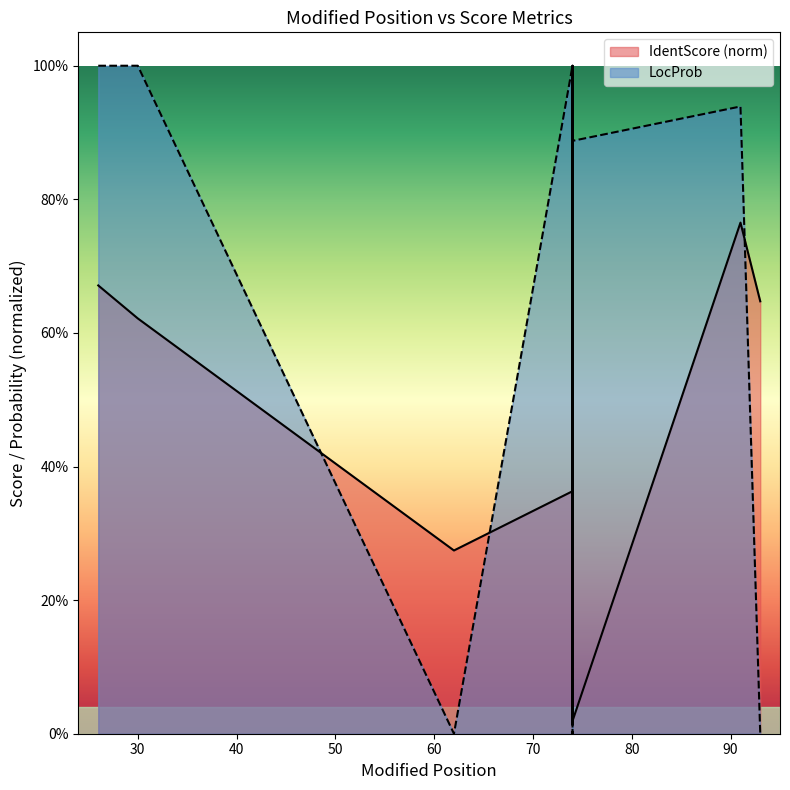

Reading left to right, extract all data points from this chart.

IdentScore: 26=0.7	30=0.6	62=0.3	74=0.4	74=0.3	74=0.0	74=1.0	74=0.4	74=0.4	74=0.3	74=0.0	74=0.0	91=0.8	93=0.6
LocProb: 26=1.0	30=1.0	62=0.0	74=1.0	74=1.0	74=1.0	74=1.0	74=0.0	74=0.0	74=1.0	74=1.0	74=0.9	91=0.9	93=0.0